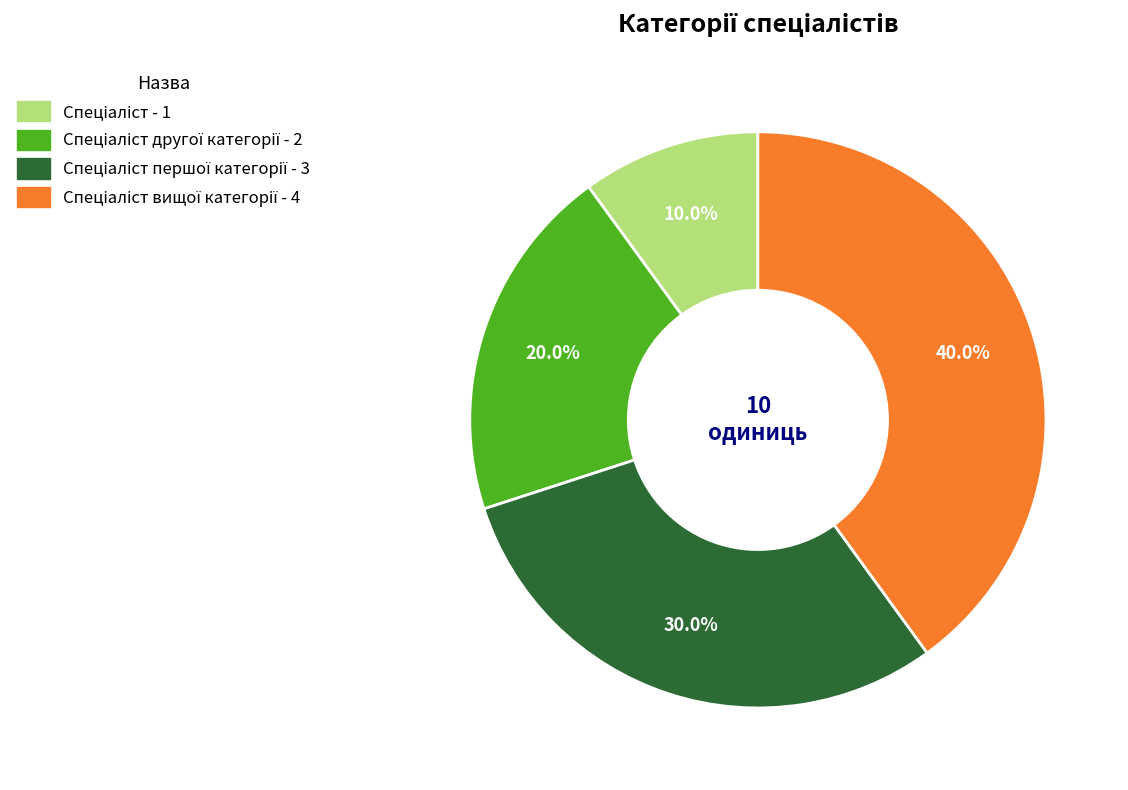

How many segments does this pie chart have?

4